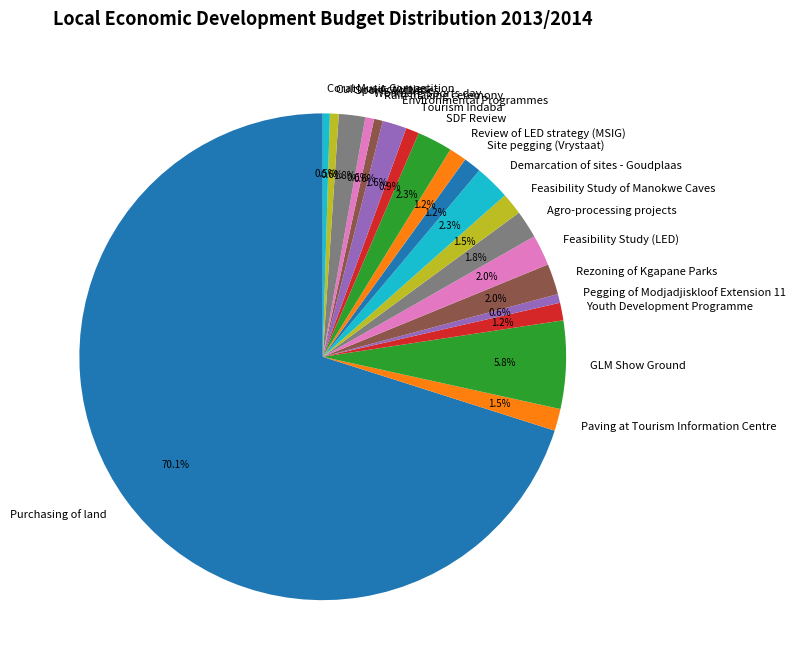

What is the majority slice?

Purchasing of land